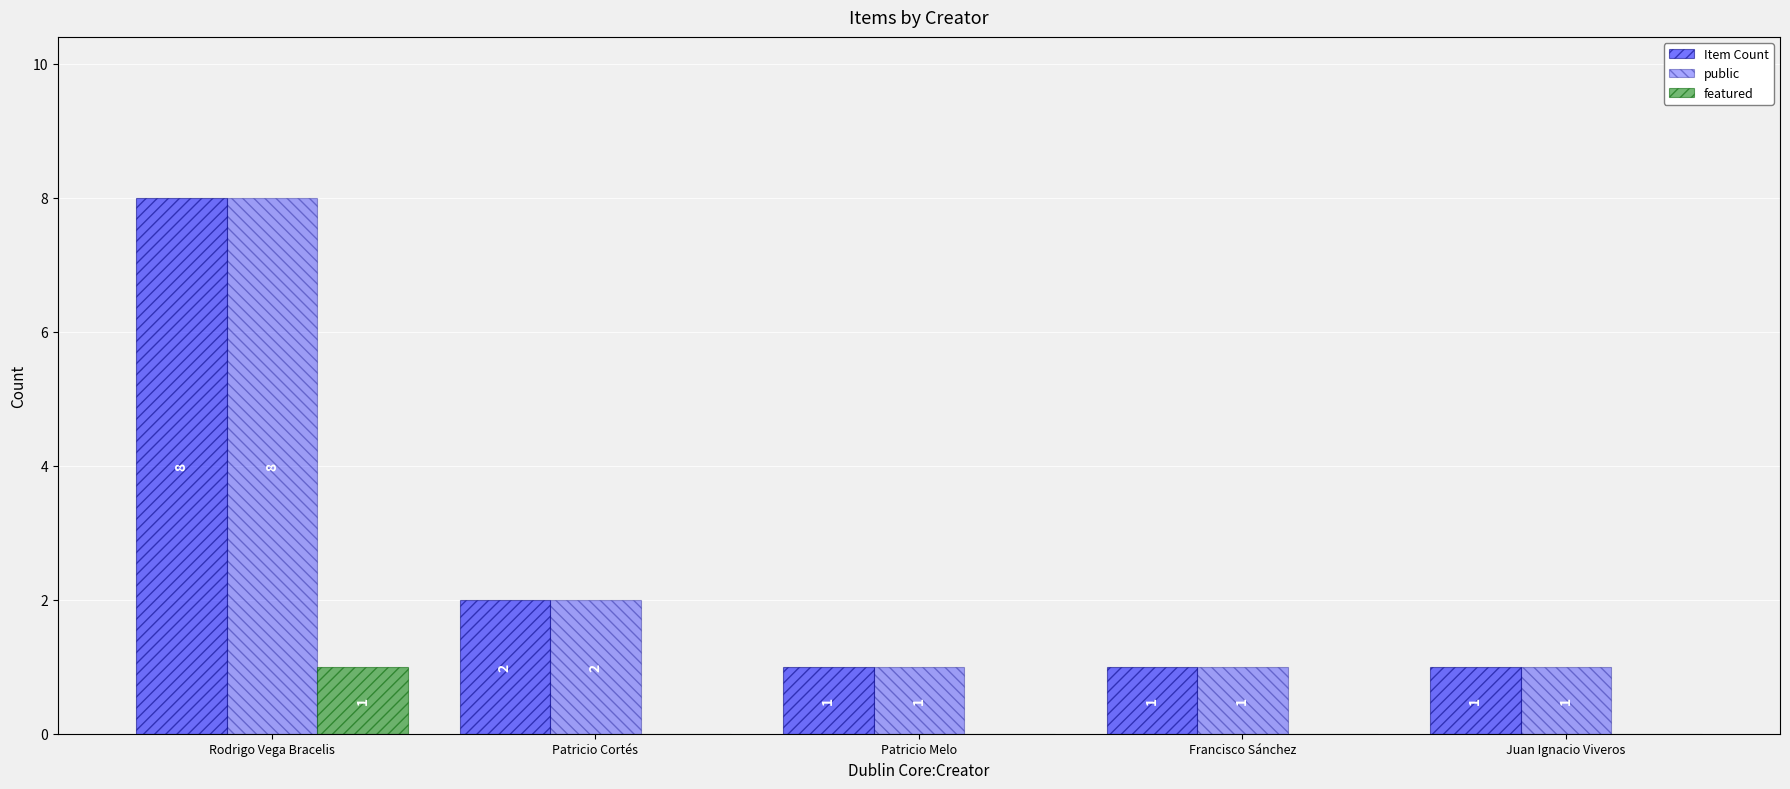

What position from the right is Rodrigo Vega Bracelis?

5